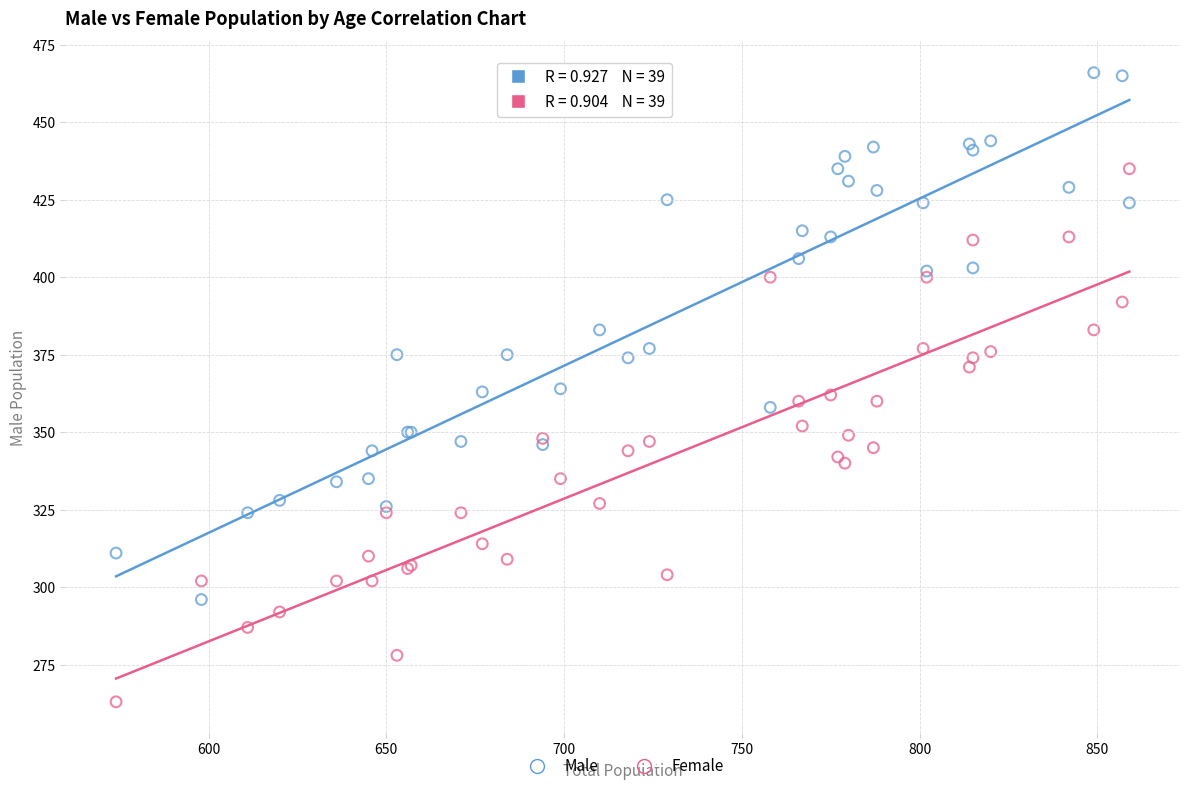

What is the X range (max minus min) for the scatter plot?

285